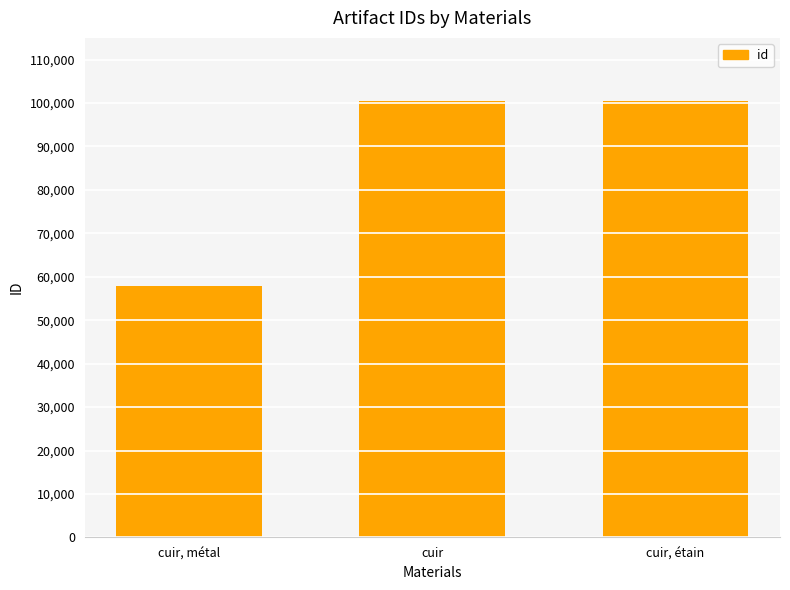

Count the number of data series in this chart.

1